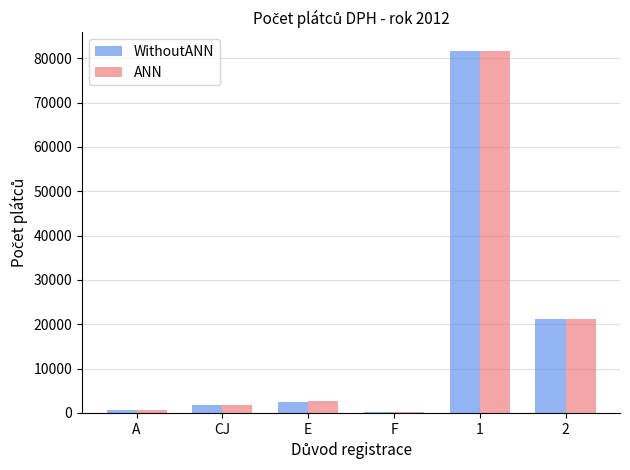

What is the difference between the ANN values at CJ and 1?

79923